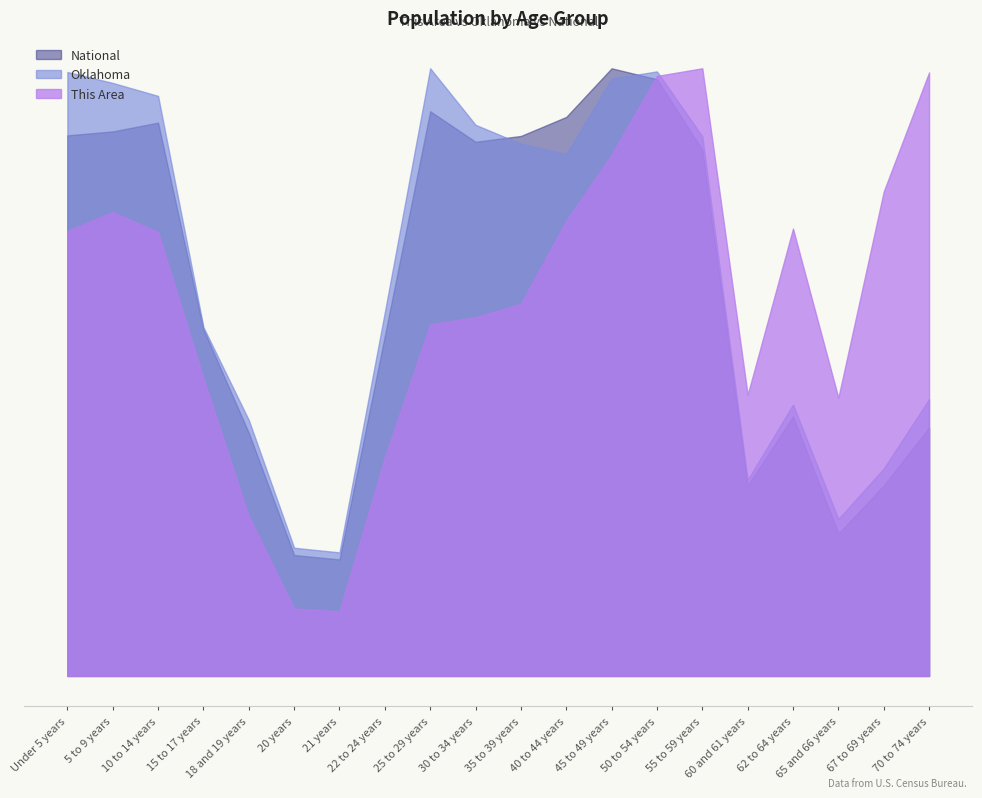

What are all the series names shown in the legend?

National, Oklahoma, This Area